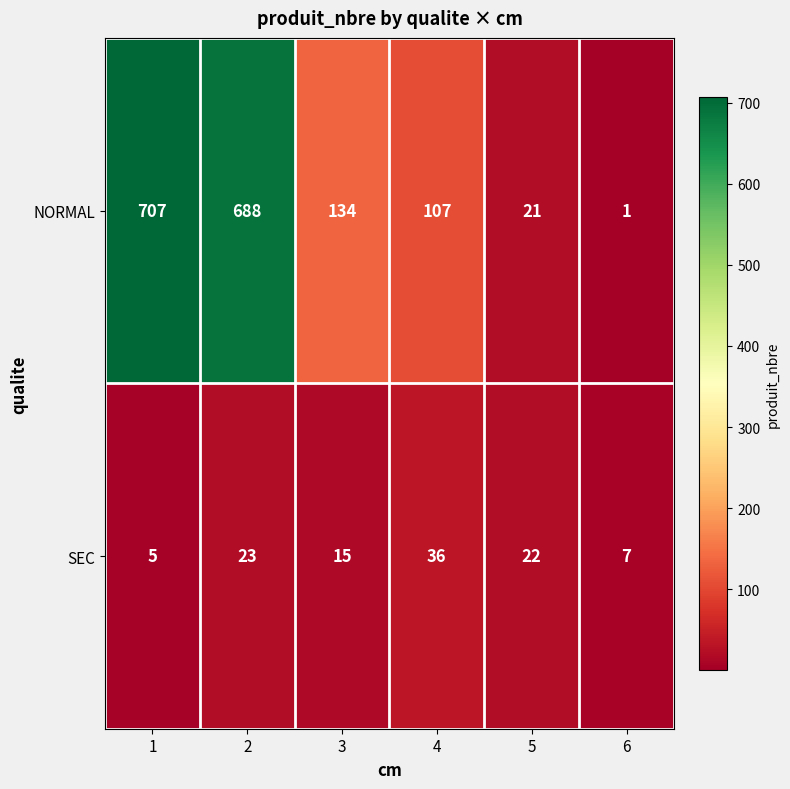

Reading right to left, transcribe all the data shown in this chart.

NORMAL: 1	21	107	134	688	707
SEC: 7	22	36	15	23	5